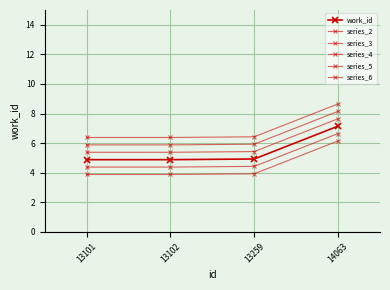

What is the approximate value of series_6 at 13101?

6.4